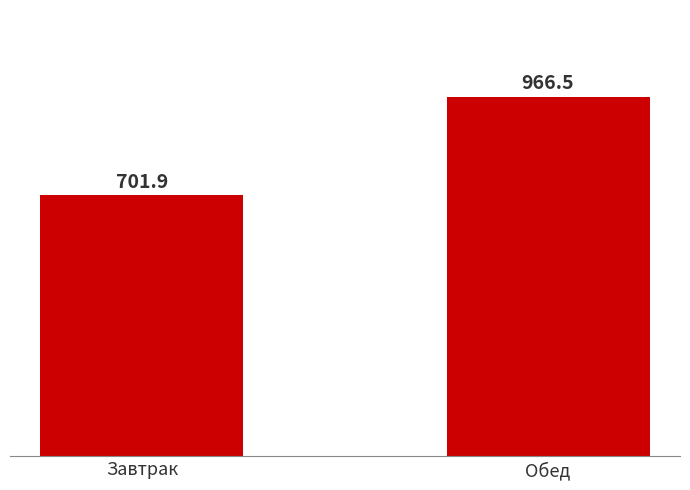

What is the sum of all values?

1668.4